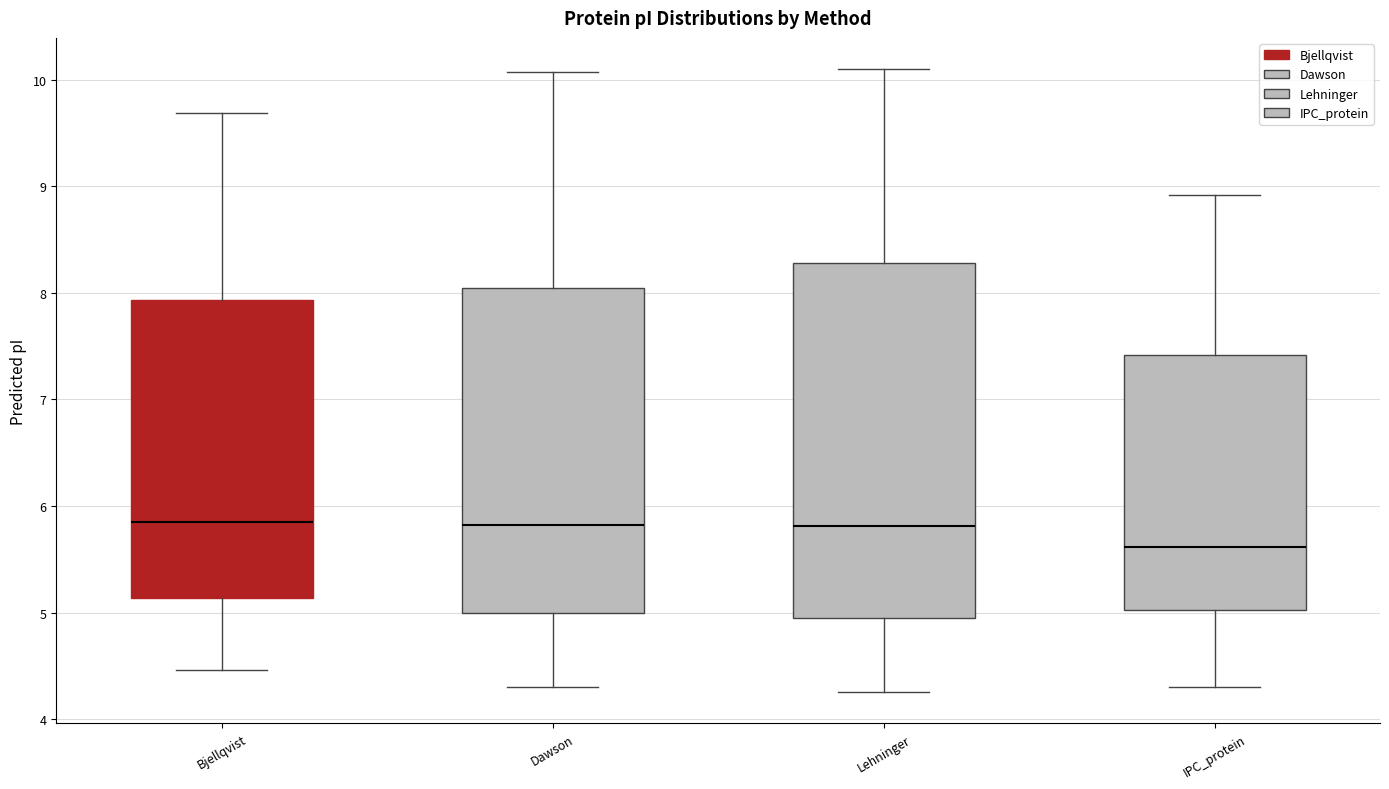

Reading left to right, read every box against the y-axis: the position of its median line, the range the box covers, and the ends of its whiskers. The values are not printed on the chart, so give them approximately, as read against the axis.

Bjellqvist: median 5.8, box 5.1 to 7.9, whiskers 4.5 to 9.7
Dawson: median 5.8, box 5.0 to 8.0, whiskers 4.3 to 10.1
Lehninger: median 5.8, box 5.0 to 8.3, whiskers 4.3 to 10.1
IPC_protein: median 5.6, box 5.0 to 7.4, whiskers 4.3 to 8.9